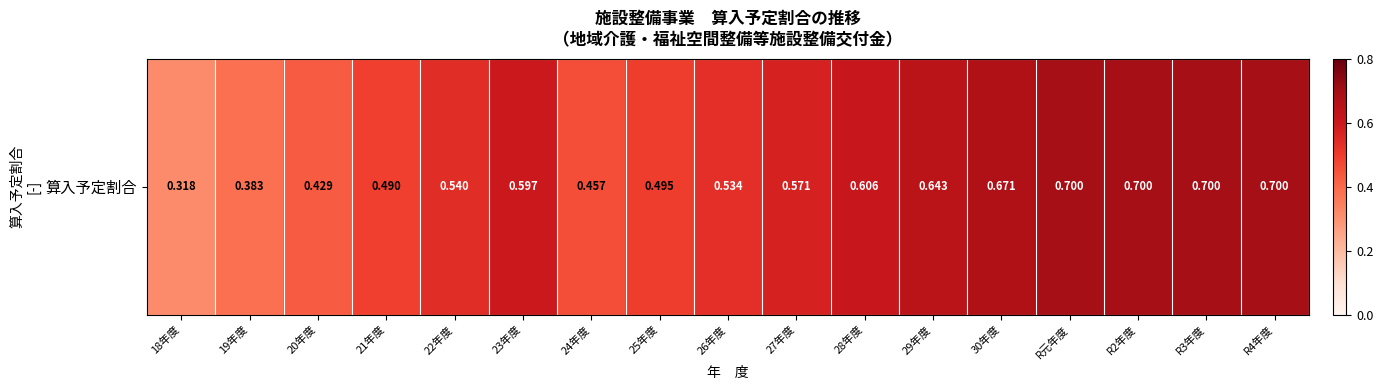

Which label corresponds to the largest value in the chart?

R元年度